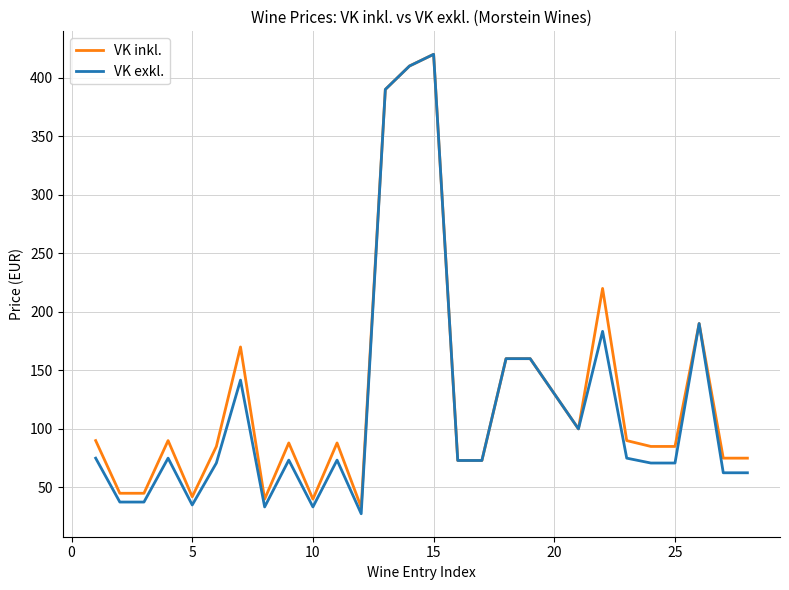

What is the minimum value for VK exkl.?

27.5